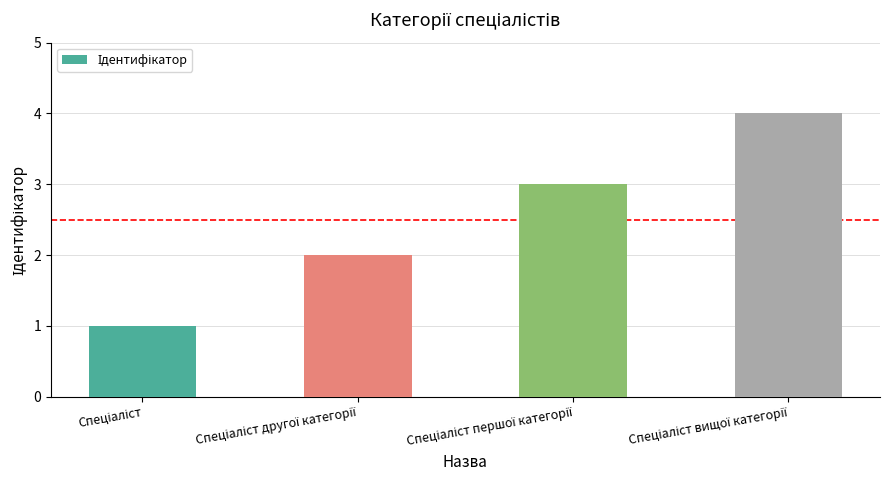

Count the values in the range 2 to 4.

3